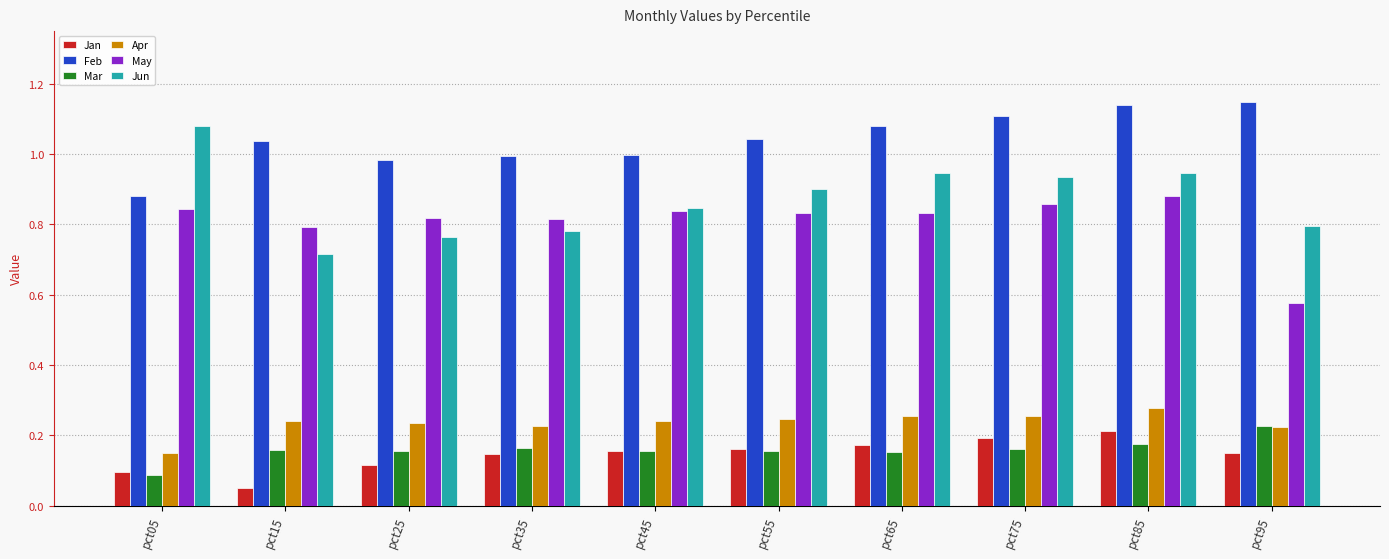

Which category has the lowest value across all series?

pct15